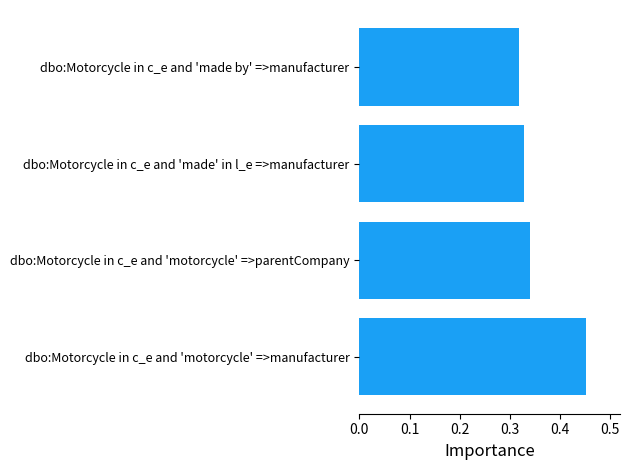

At which category does the chart reach its peak across all series?

dbo:Motorcycle in c_e and 'motorcycle' =>manufacturer